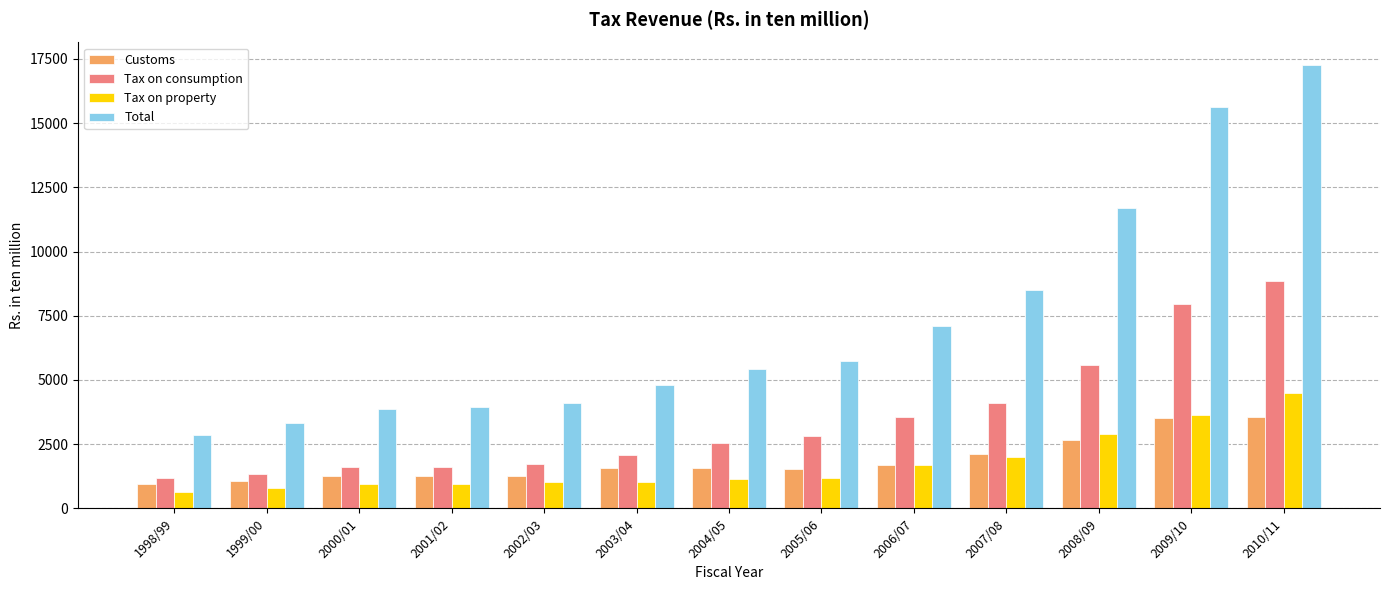

What is the sum of all Tax on consumption values?

44889.9